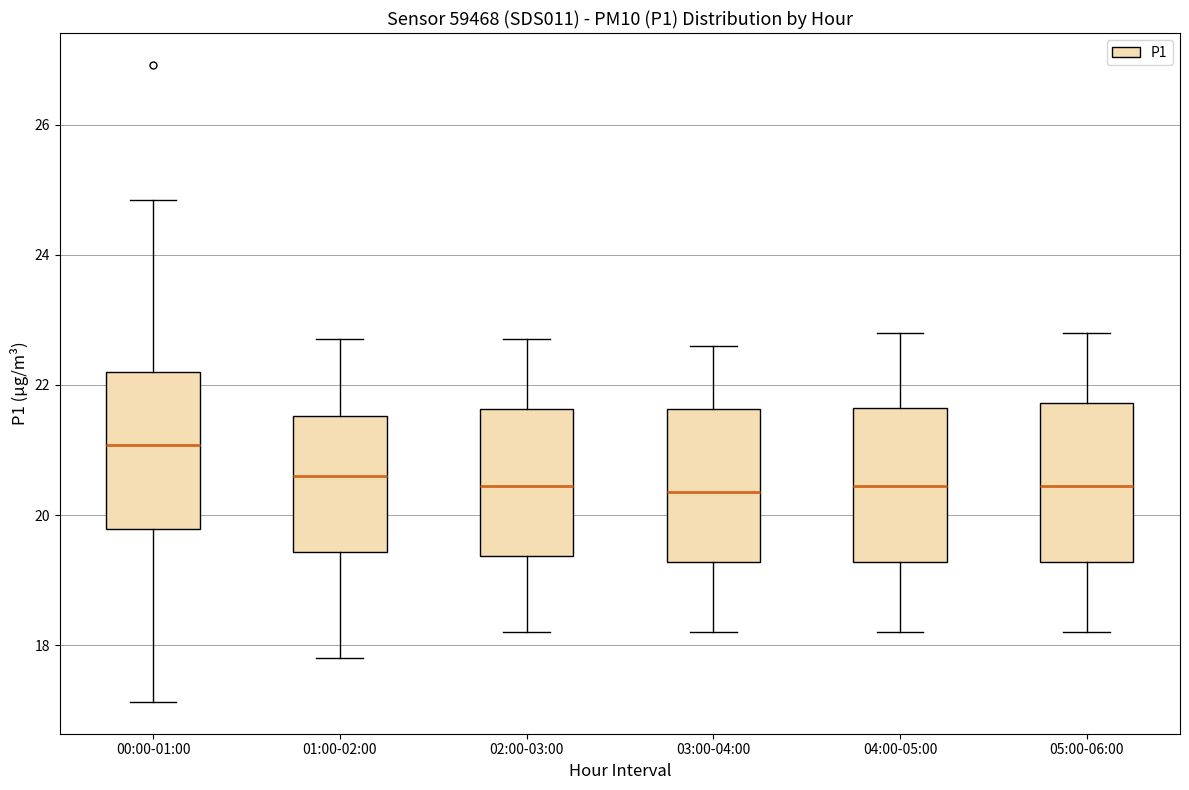

Reading left to right, read every box against the y-axis: the position of its median line, the range the box covers, and the ends of its whiskers. The values are not printed on the chart, so give them approximately, as read against the axis.

00:00-01:00: median 21.0, box 19.8 to 22.2, whiskers 17.2 to 24.8
01:00-02:00: median 20.6, box 19.4 to 21.6, whiskers 17.8 to 22.8
02:00-03:00: median 20.4, box 19.4 to 21.6, whiskers 18.2 to 22.8
03:00-04:00: median 20.4, box 19.2 to 21.6, whiskers 18.2 to 22.6
04:00-05:00: median 20.4, box 19.2 to 21.6, whiskers 18.2 to 22.8
05:00-06:00: median 20.4, box 19.2 to 21.8, whiskers 18.2 to 22.8